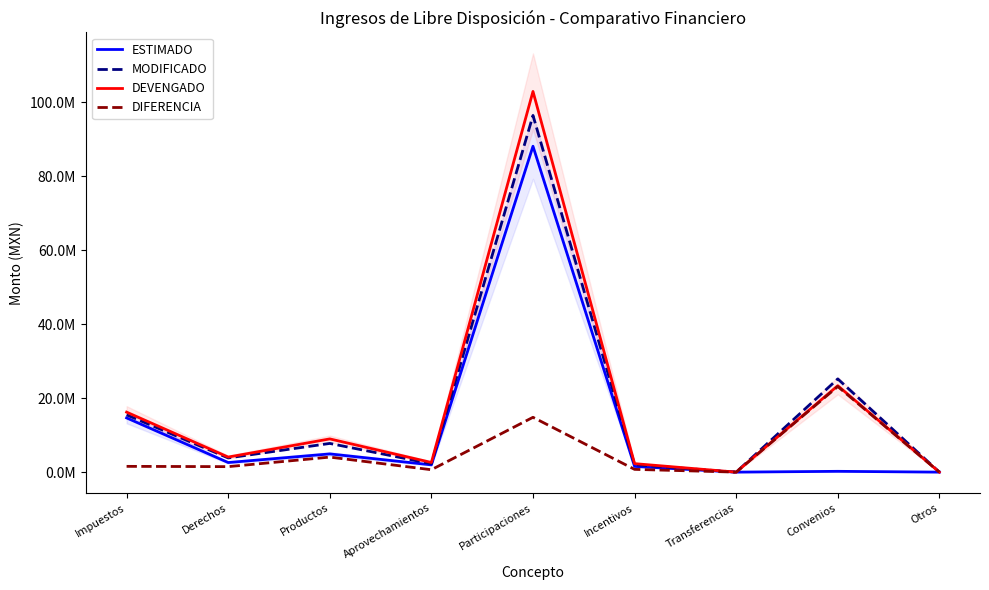

True or false: DIFERENCIA and MODIFICADO intersect in this chart.

False